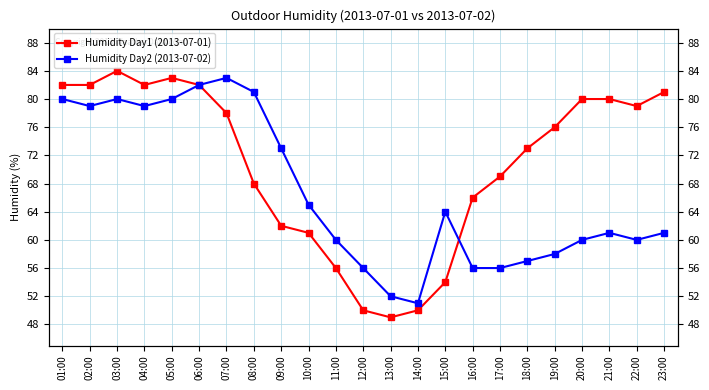

At how many categories does at least one series exceed 62?

19